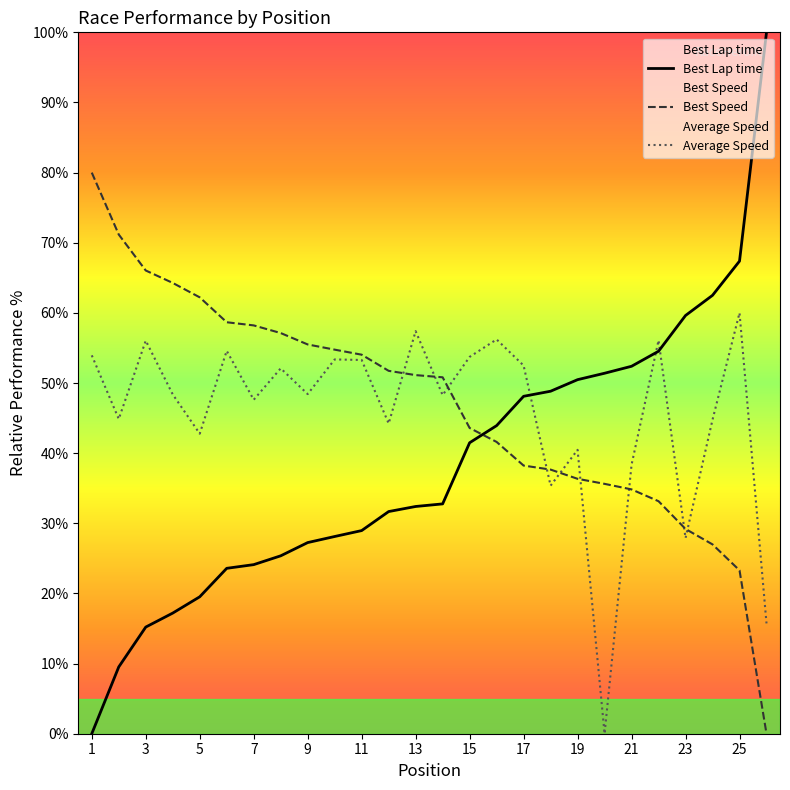

In Average Speed, how many points are higher than both neighbors (excluding endpoints)?

9